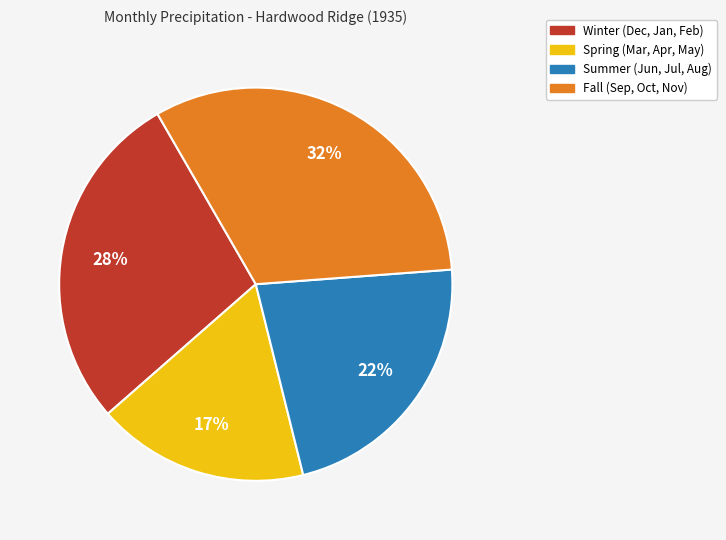

Is there any slice that represents more than half of the pie?

No